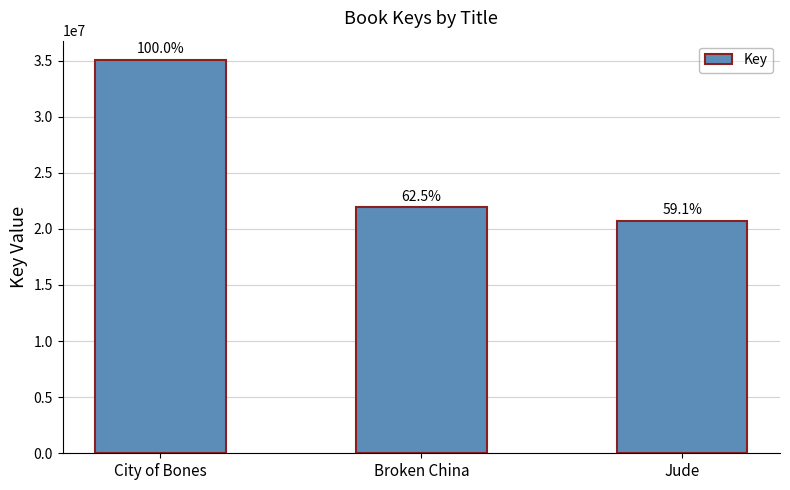

Are the bars horizontal?

No